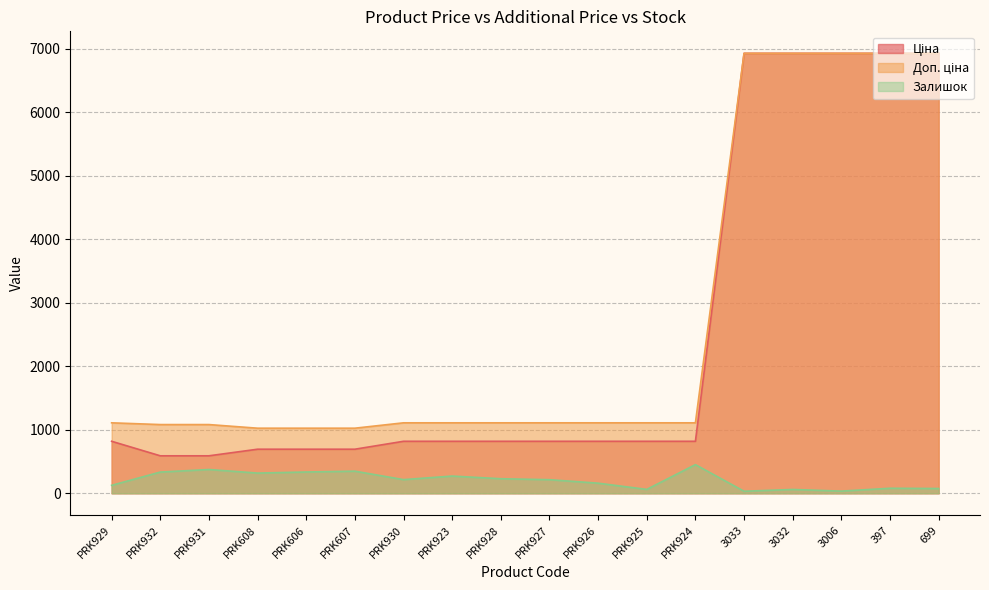

What is the value of the Доп. ціна point at the 8th from the left?

1109.2